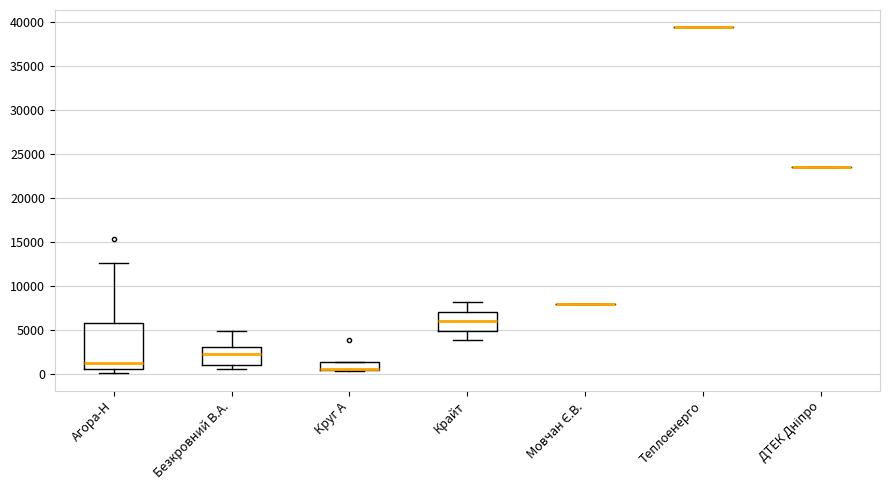

Comparing the boxes themselves (not the whiskers), which one is the tallest?

Агора-Н